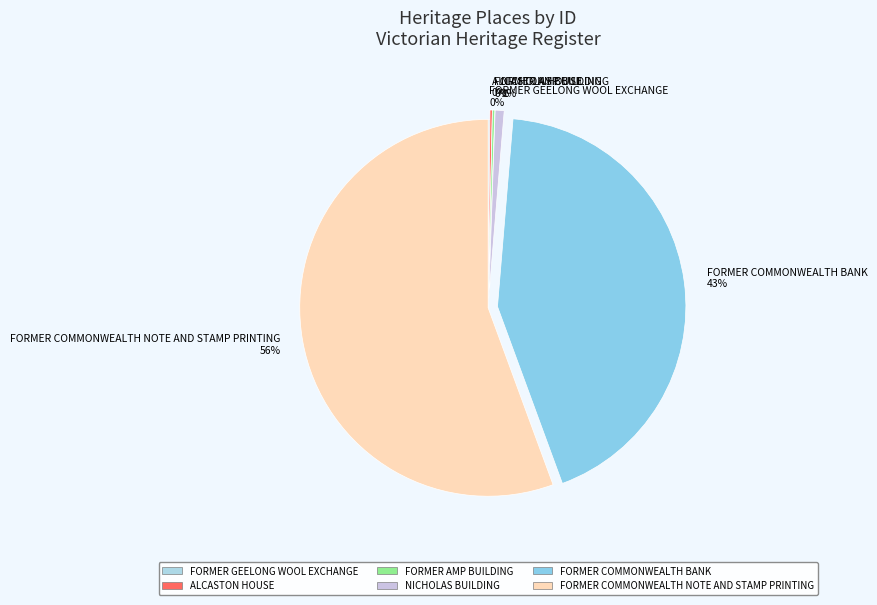

To the nearest percent, what is the average slice percentage?

17%